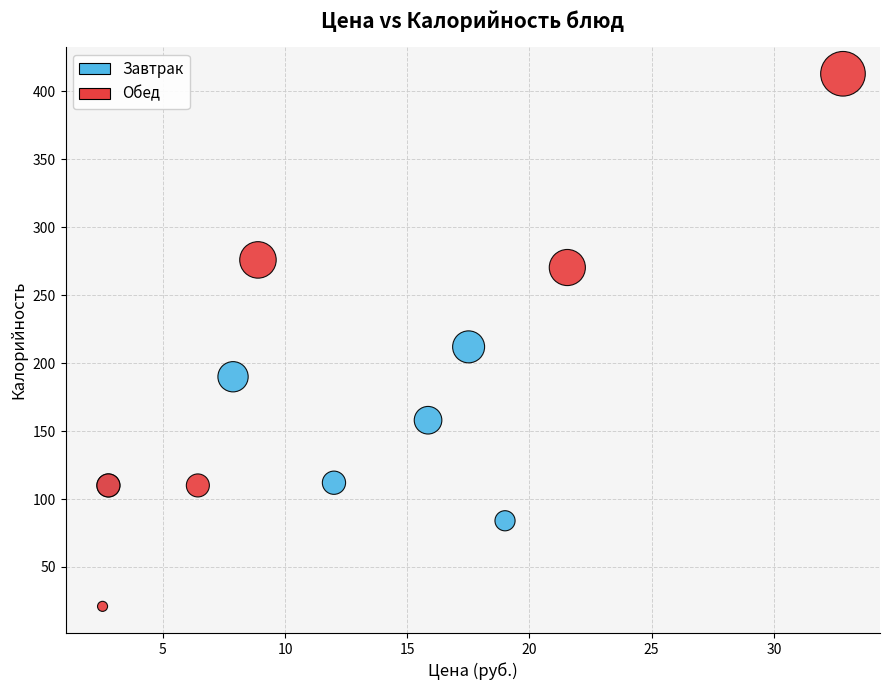

Which series contains the lowest Y value?

Обед